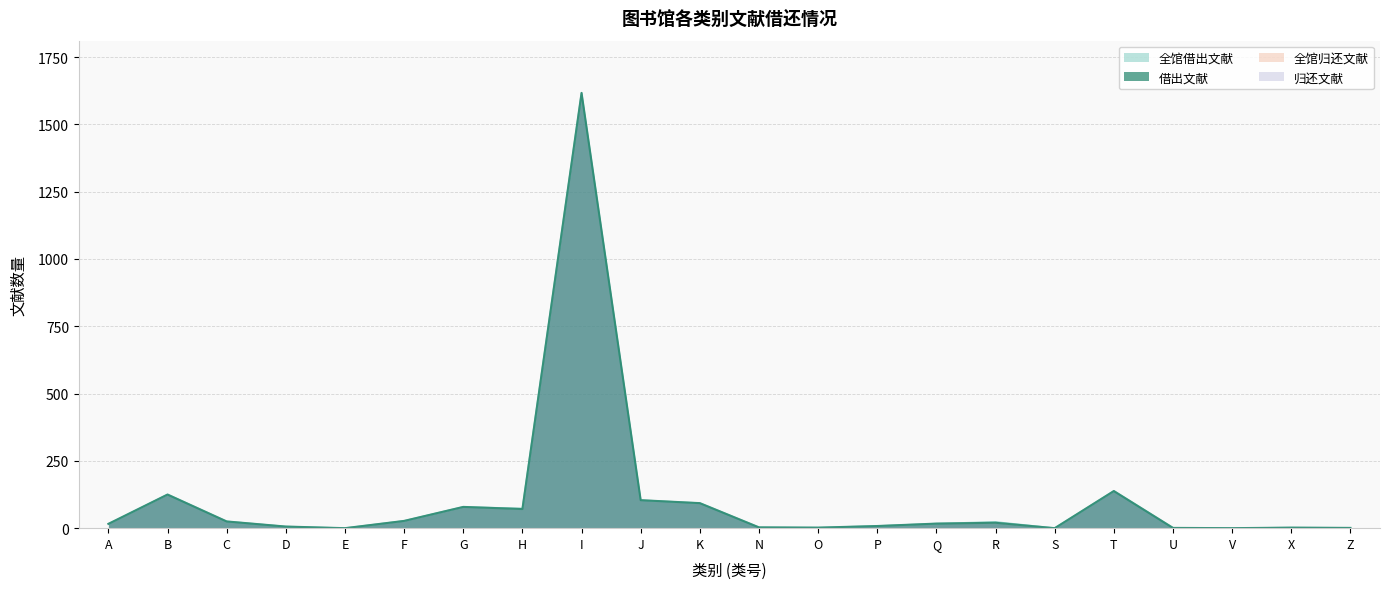

Which series has the largest range (max minus min)?

借出文献